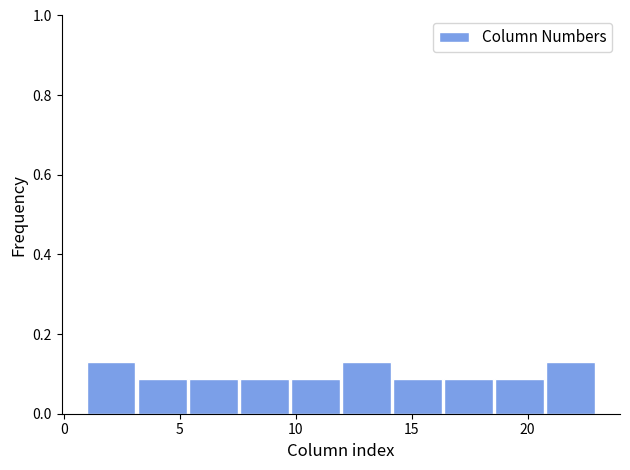

Reading left to right, list every bar in this chart as the range it spans on the x-axis followed by its height. Neither the bar edges nor the heights are printed on the chart, so give them approximately, as read against the axes.

1.0 to 3.2: 0.14
3.2 to 5.4: 0.08
5.4 to 7.6: 0.08
7.6 to 9.8: 0.08
9.8 to 12.0: 0.08
12.0 to 14.2: 0.14
14.2 to 16.4: 0.08
16.4 to 18.6: 0.08
18.6 to 20.8: 0.08
20.8 to 23.0: 0.14